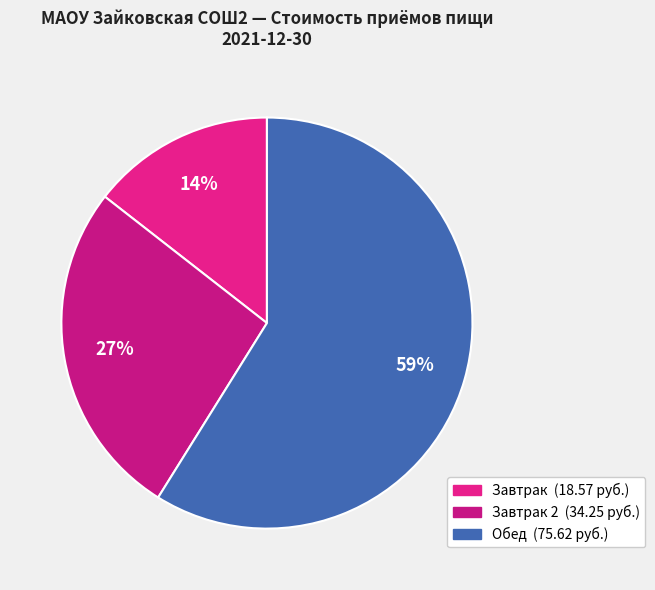

Is there any slice that represents more than half of the pie?

Yes